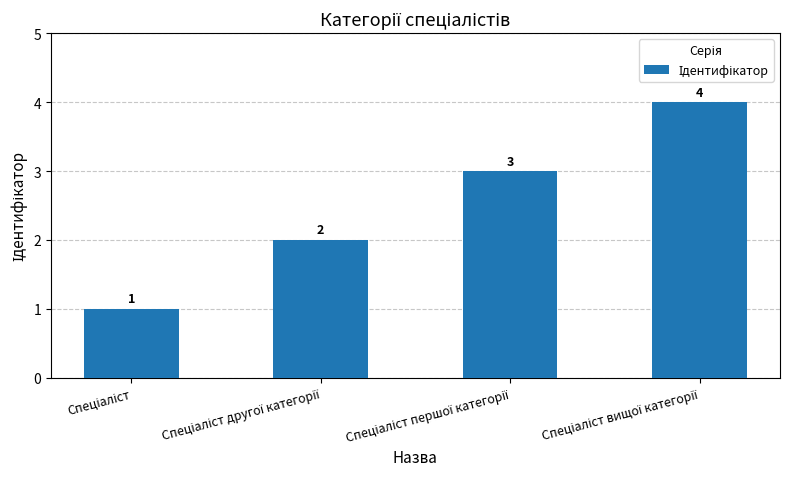

What is the difference between the maximum and minimum values?

3